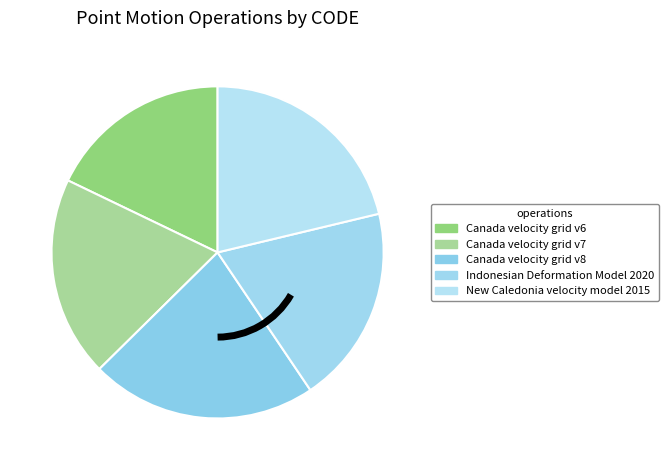

Which category has the smallest portion of the pie?

Canada velocity grid v6